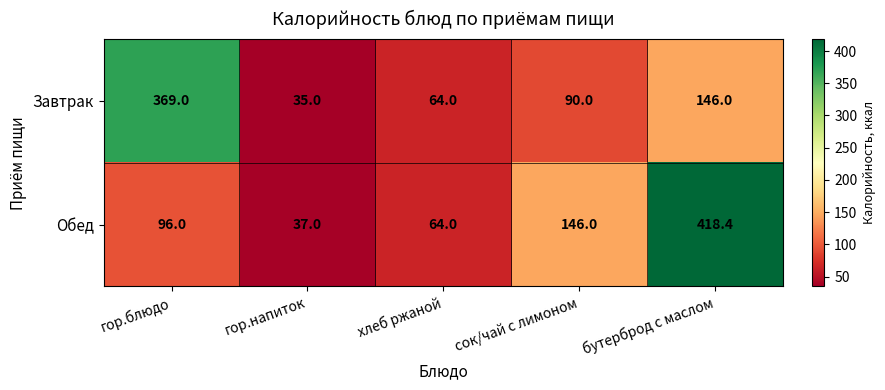

Between сок/чай с лимоном and бутерброд с маслом, which series saw the biggest shift?

Обед